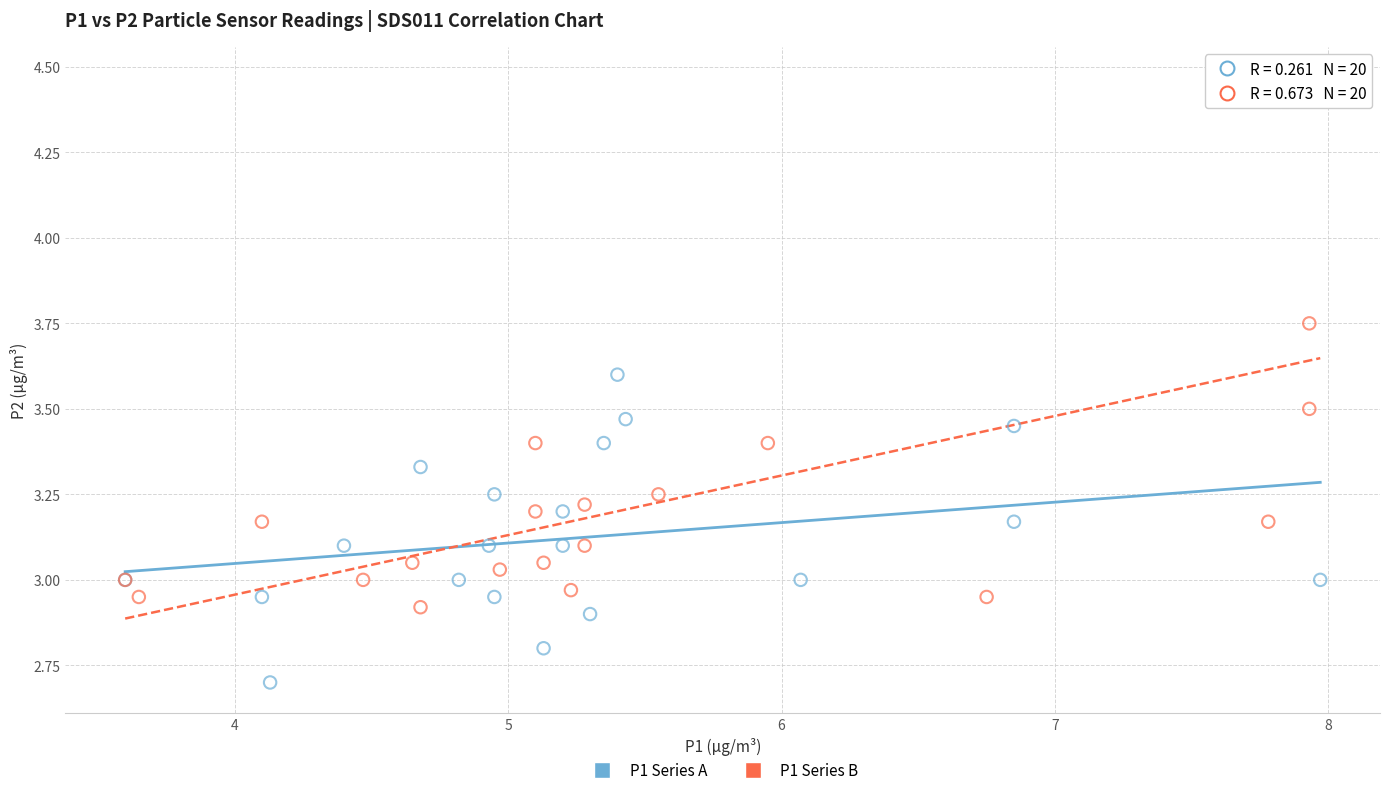

Which series has the largest Y range (max minus min)?

P1 Series B